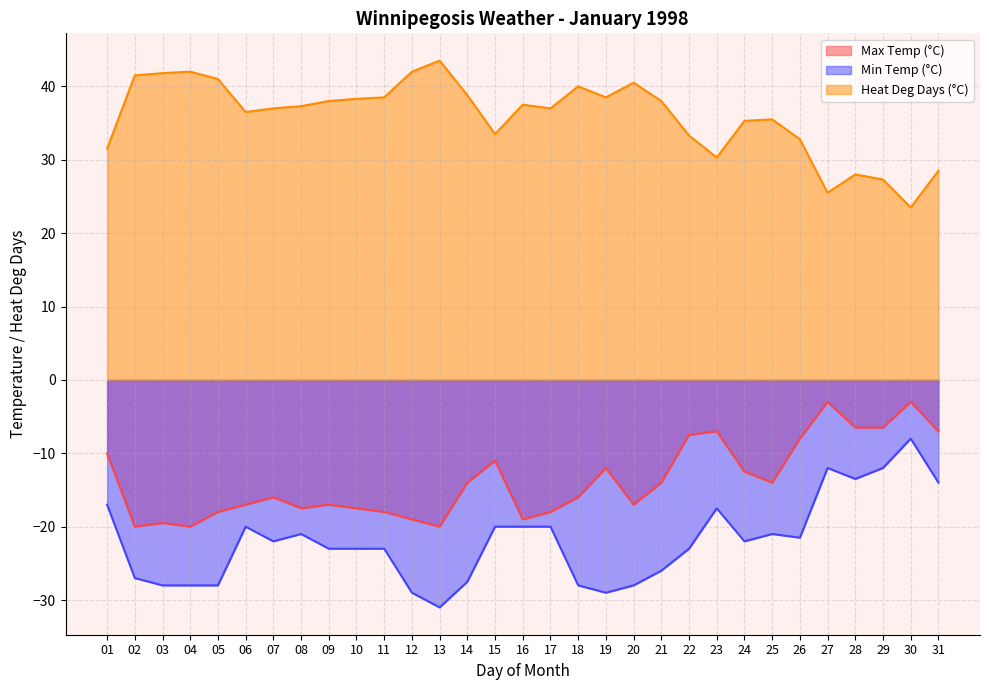

At which category is the sum across all series the highest?

30